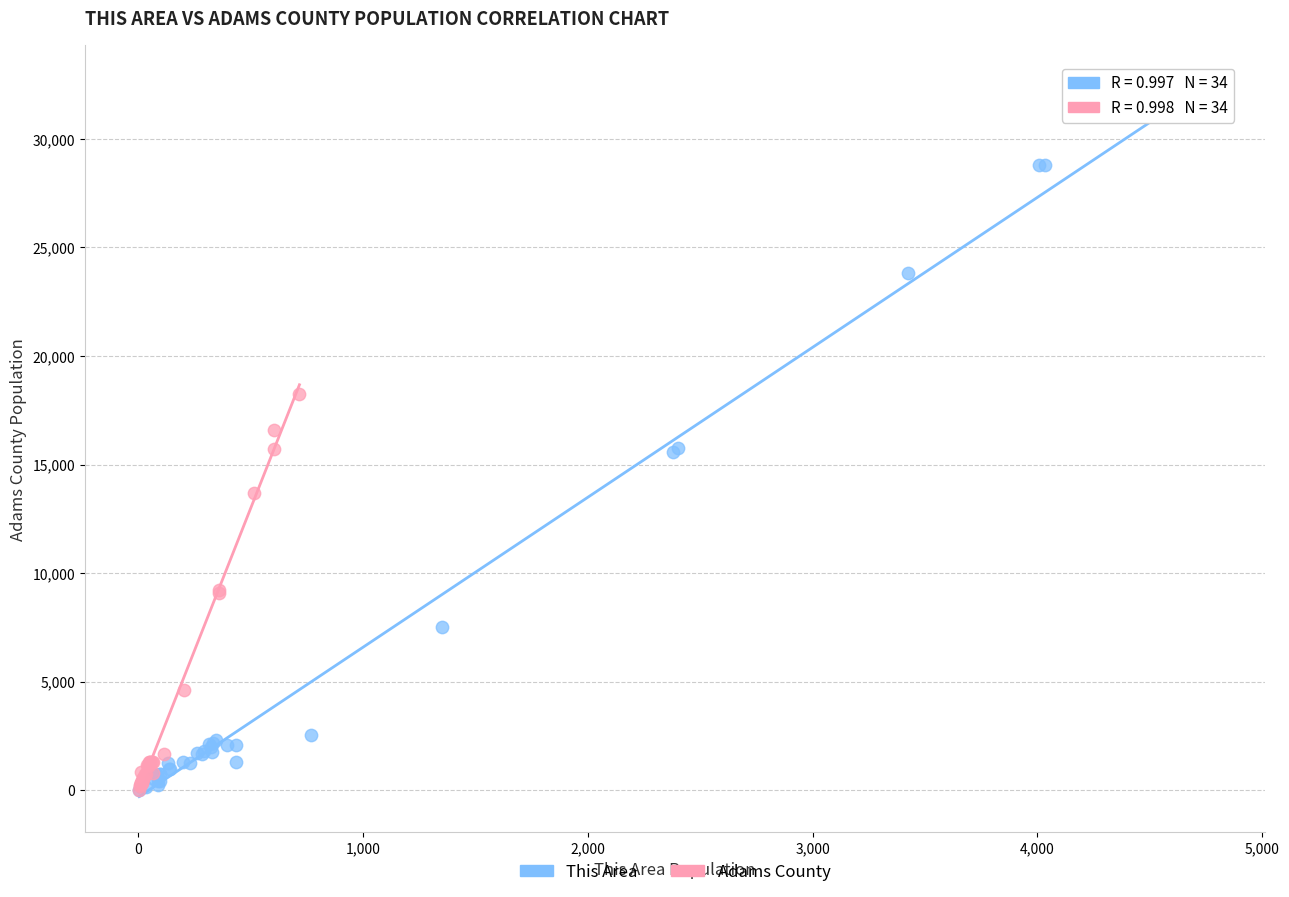

Which series reaches the maximum Y coordinate?

This Area